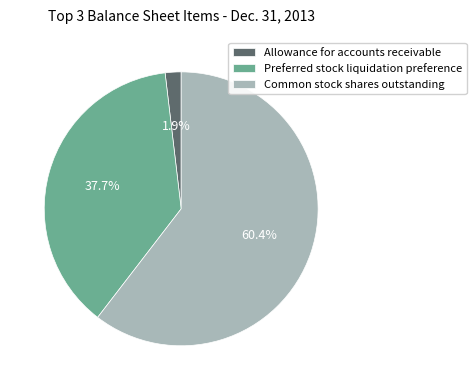

Which has a higher value, Preferred stock liquidation preference or Allowance for accounts receivable?

Preferred stock liquidation preference